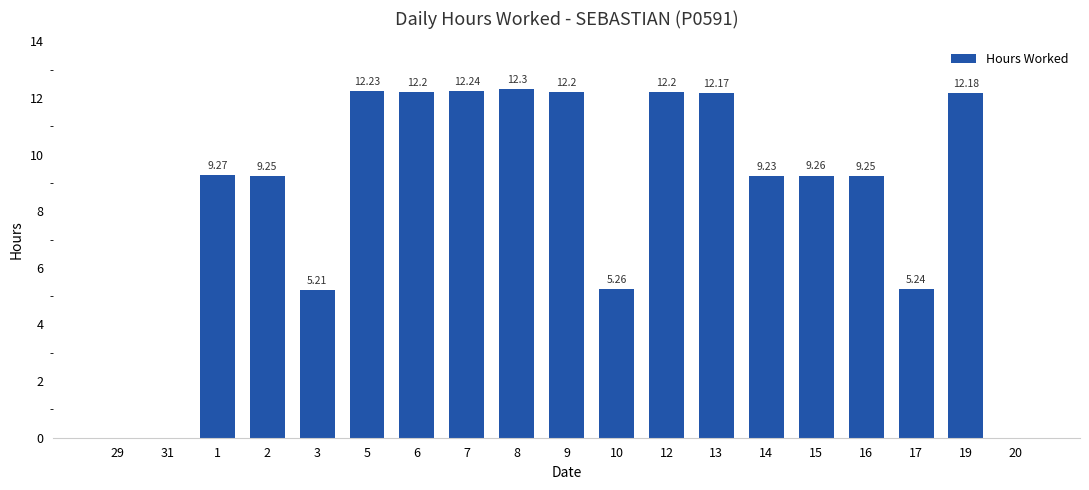

What is the sum of all values?

159.7